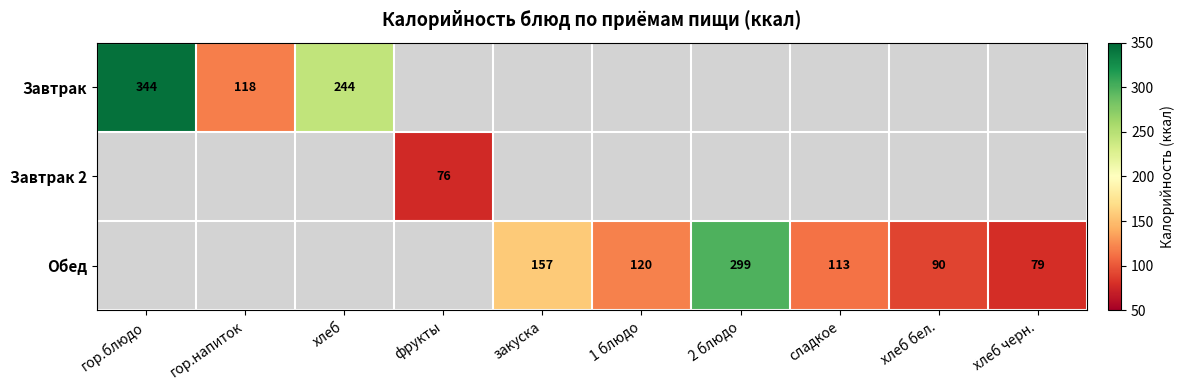

Which category has the highest value across all series?

гор.блюдо